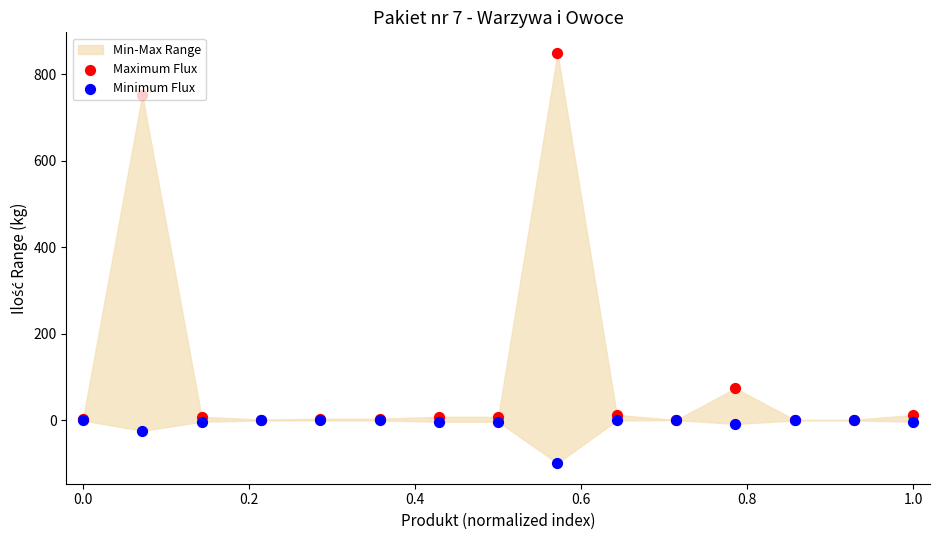

What is the total value across all series at 0.4?

0.1